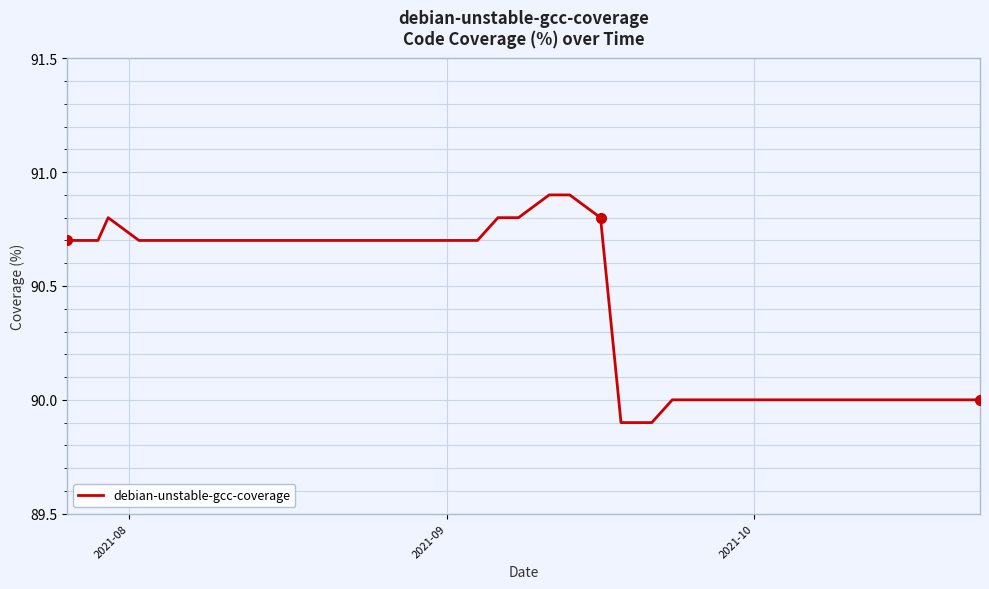

What is the difference between the maximum and minimum values?

1.0